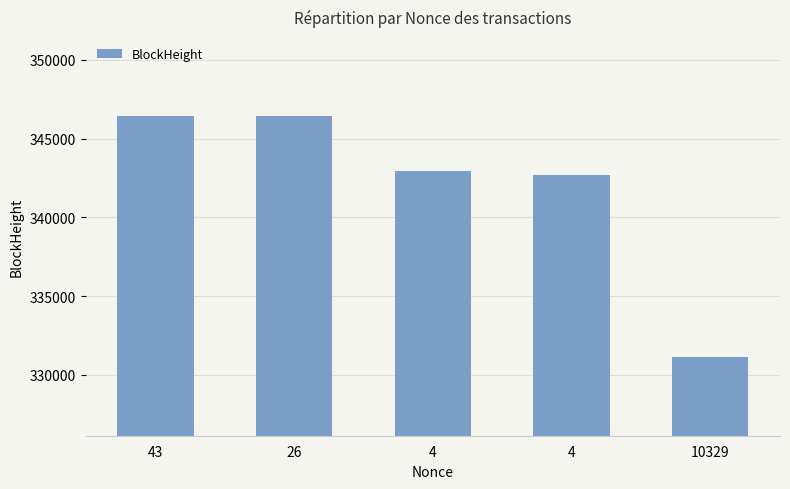

How many bars are there in total?

5